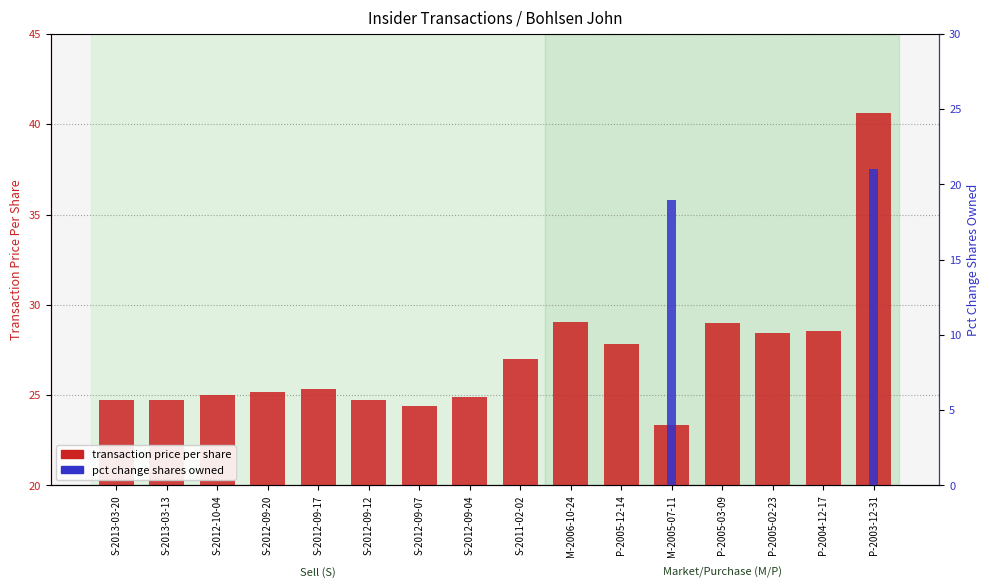

Between S-2012-09-17 and P-2004-12-17, which series saw the biggest shift?

transaction price per share